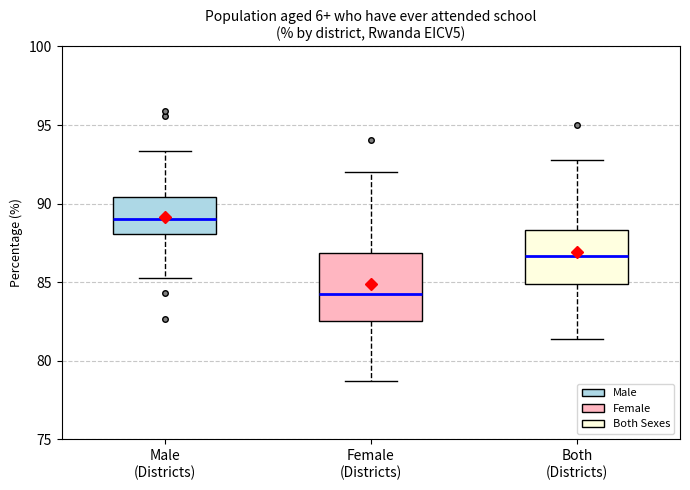

Where does the upper whisker of the box for Male (Districts) end on the y-axis? The values are not printed on the chart, so give them approximately, as read against the axis.

93.5